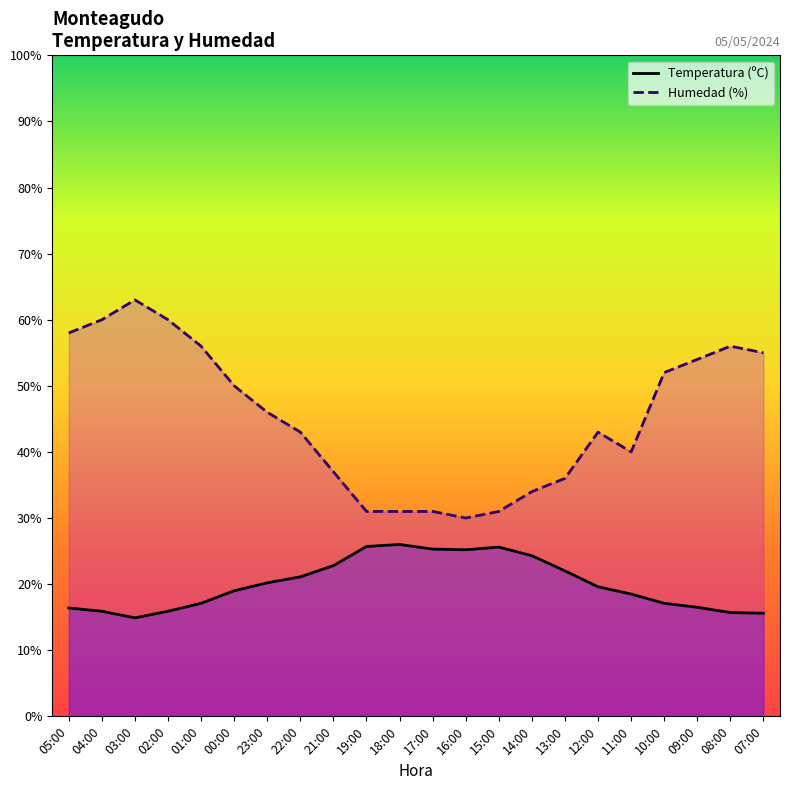

Rank the series by their average value, from highest to lowest.

Humedad (%), Temperatura (ºC)